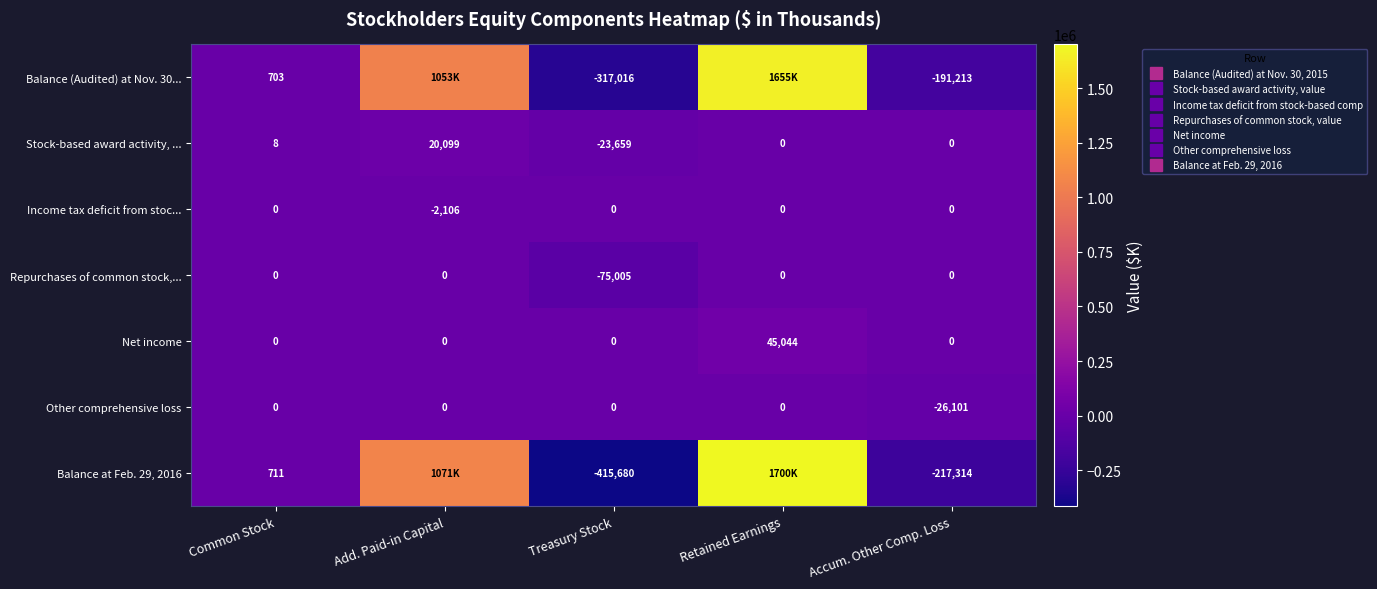

What is the total value across all series at Common Stock?

1422